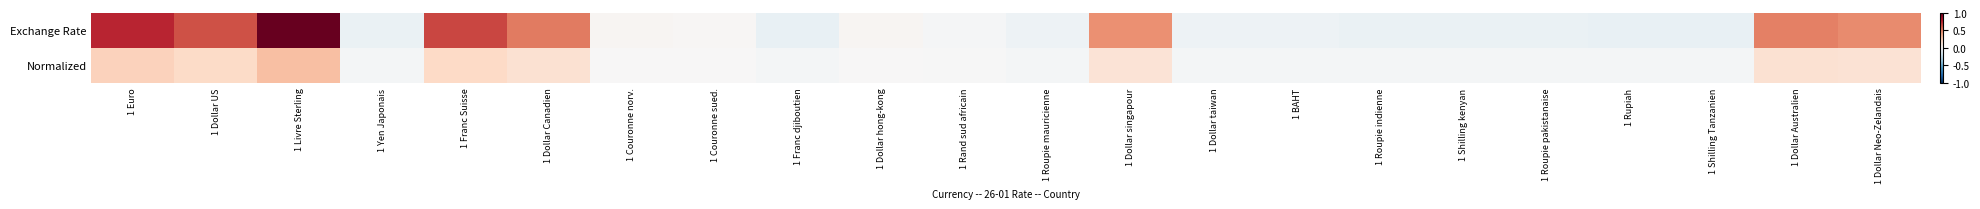

At which category is the sum across all series the highest?

1 Livre Sterling